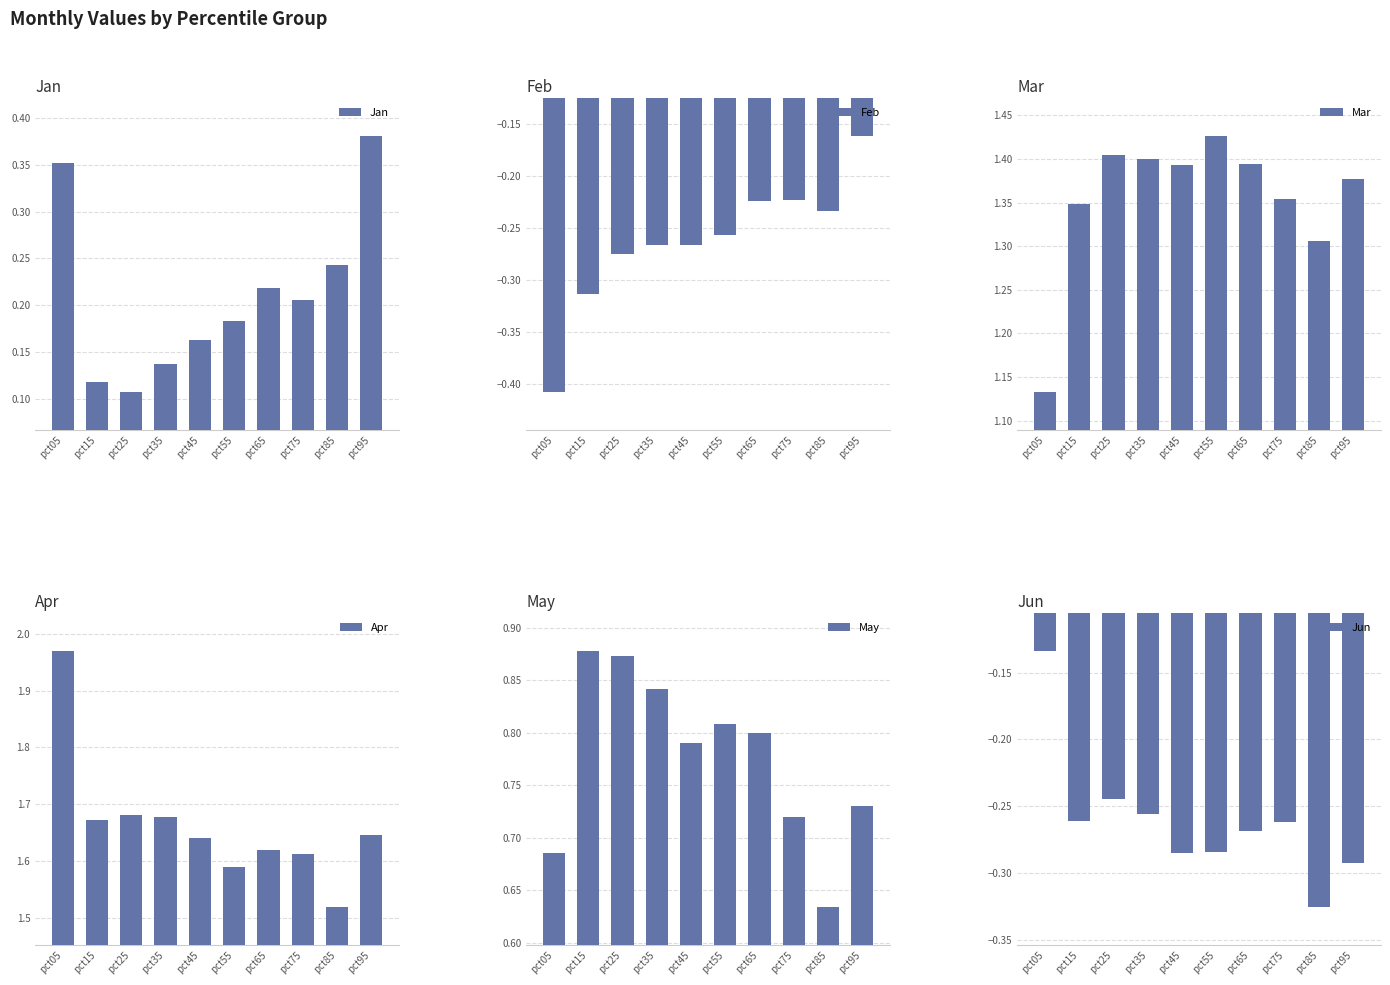

What is the total value across all series at pct45?

3.4